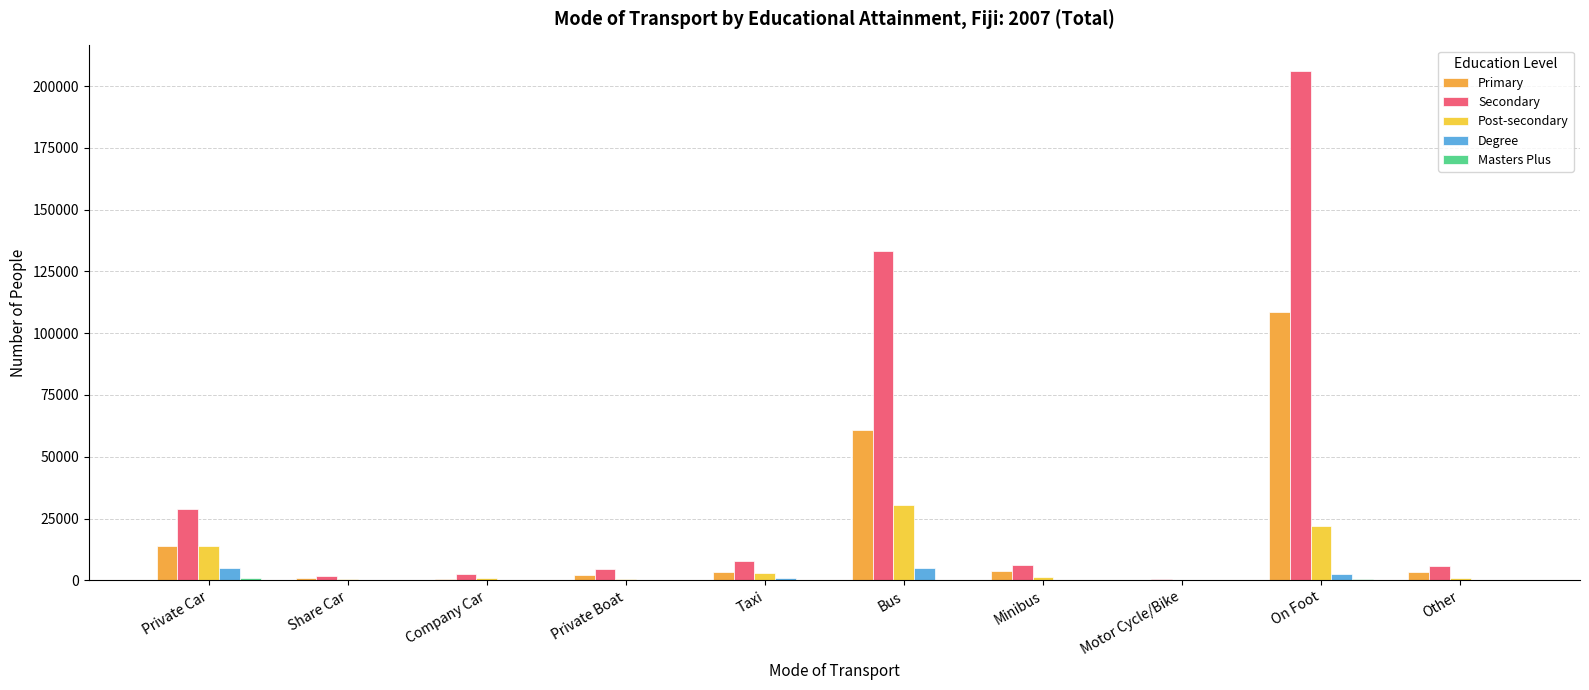

Reading left to right, list all the values displayed in this chart.

Primary: 13724	1062	622	2167	3528	60715	3607	195	108716	3223
Secondary: 28896	1657	2723	4535	7821	133303	6397	377	206150	5842
Post-secondary: 13748	612	1071	544	2851	30328	1183	80	22045	822
Degree: 4860	225	234	66	861	5078	146	16	2641	97
Masters Plus: 1074	24	51	14	172	256	23	7	385	19